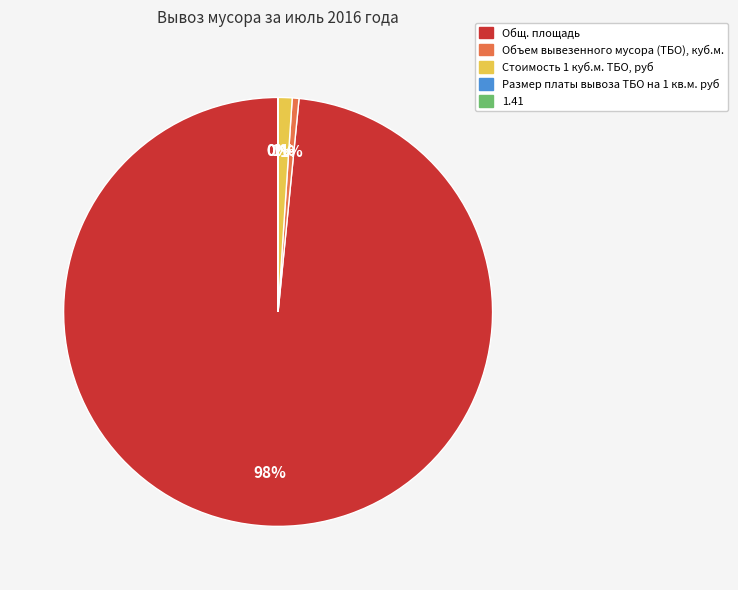

Do Общ. площадь and Объем вывезенного мусора (ТБО), куб.м. together represent more than half of the pie?

Yes